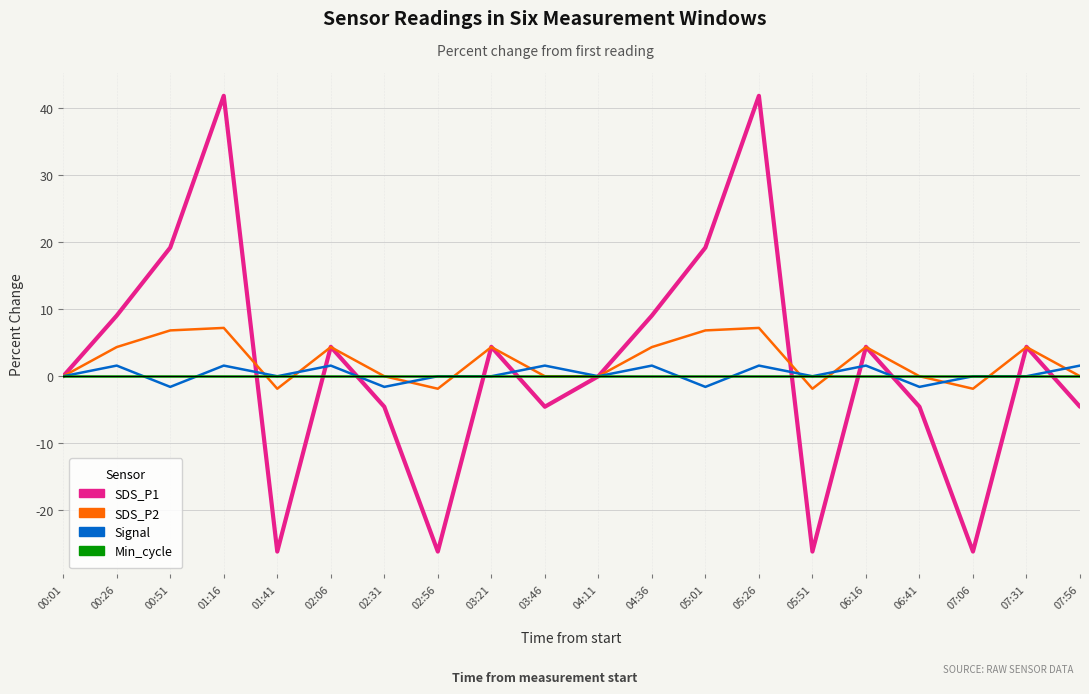

Which series has the widest spread of values?

SDS_P1